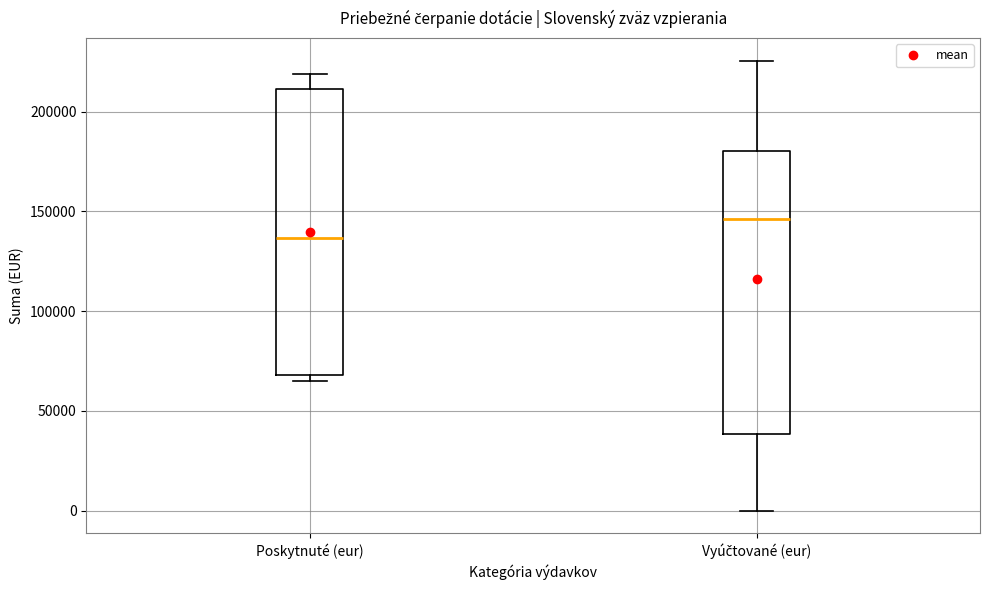

Reading left to right, read every box against the y-axis: the position of its median line, the range the box covers, and the ends of its whiskers. The values are not printed on the chart, so give them approximately, as read against the axis.

Poskytnuté (eur): median 135000, box 70000 to 210000, whiskers 65000 to 220000
Vyúčtované (eur): median 145000, box 40000 to 180000, whiskers 0 to 225000